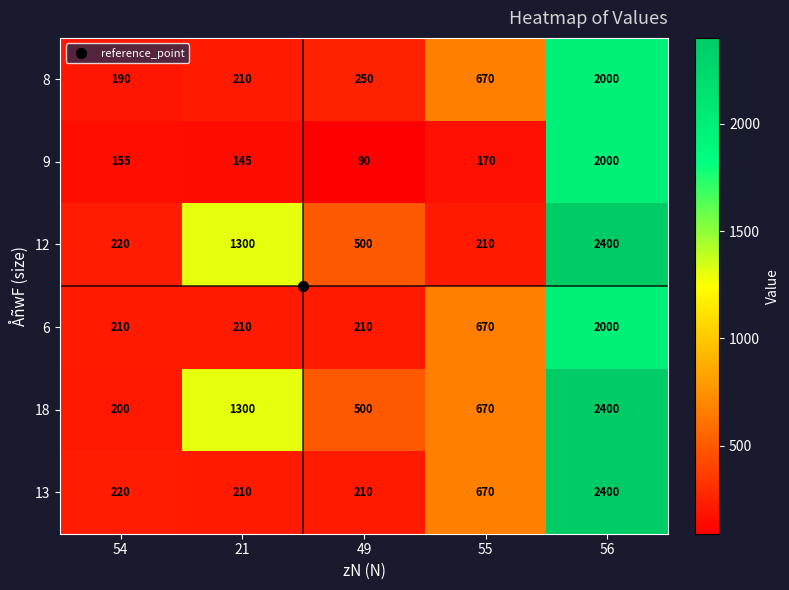

Which category has the lowest value across all series?

49